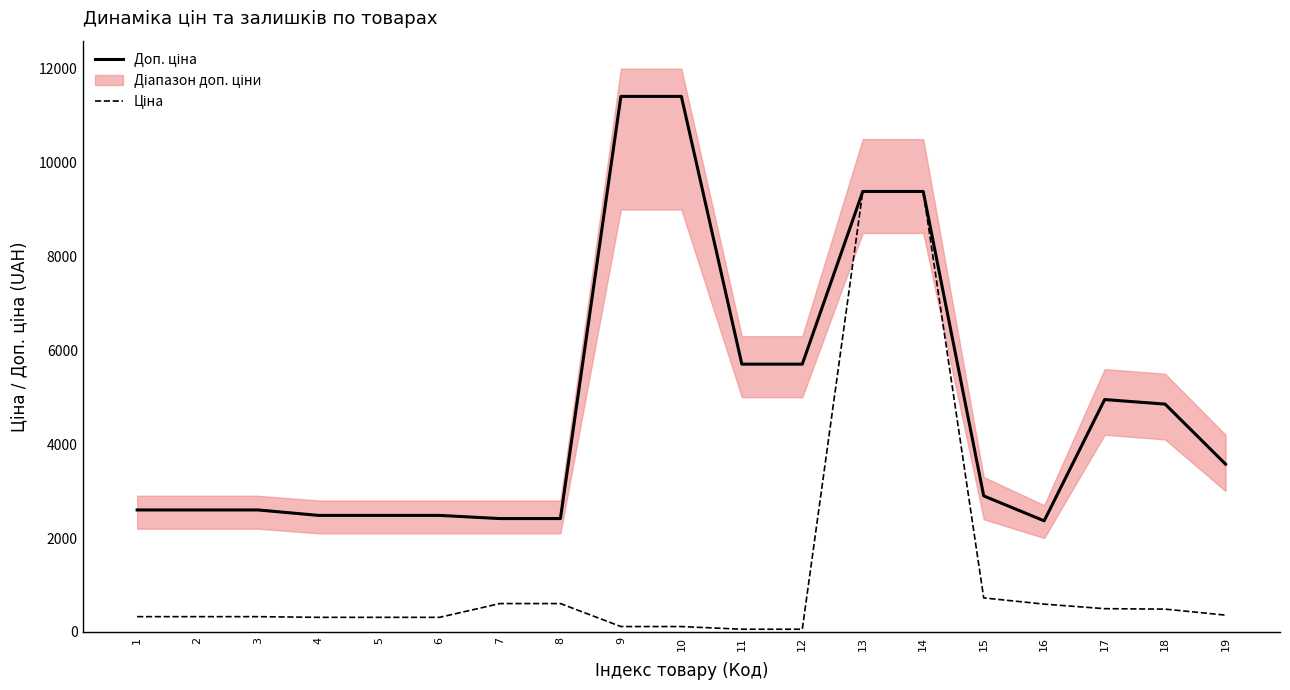

At which label is Ціна closest to 4720?

15